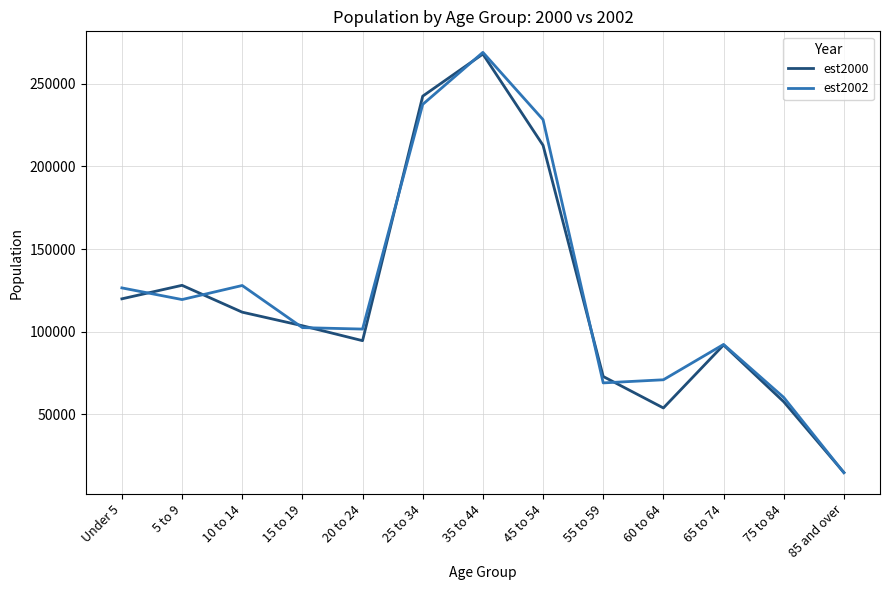

True or false: est2000 and est2002 cross at least once.

True